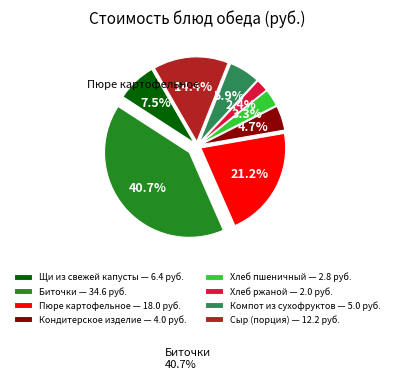

Rank the categories by value from lowest to highest.

Хлеб ржаной, Хлеб пшеничный, Кондитерское изделие, Компот из сухофруктов, Щи из свежей капусты, Сыр (порция), Пюре картофельное, Биточки